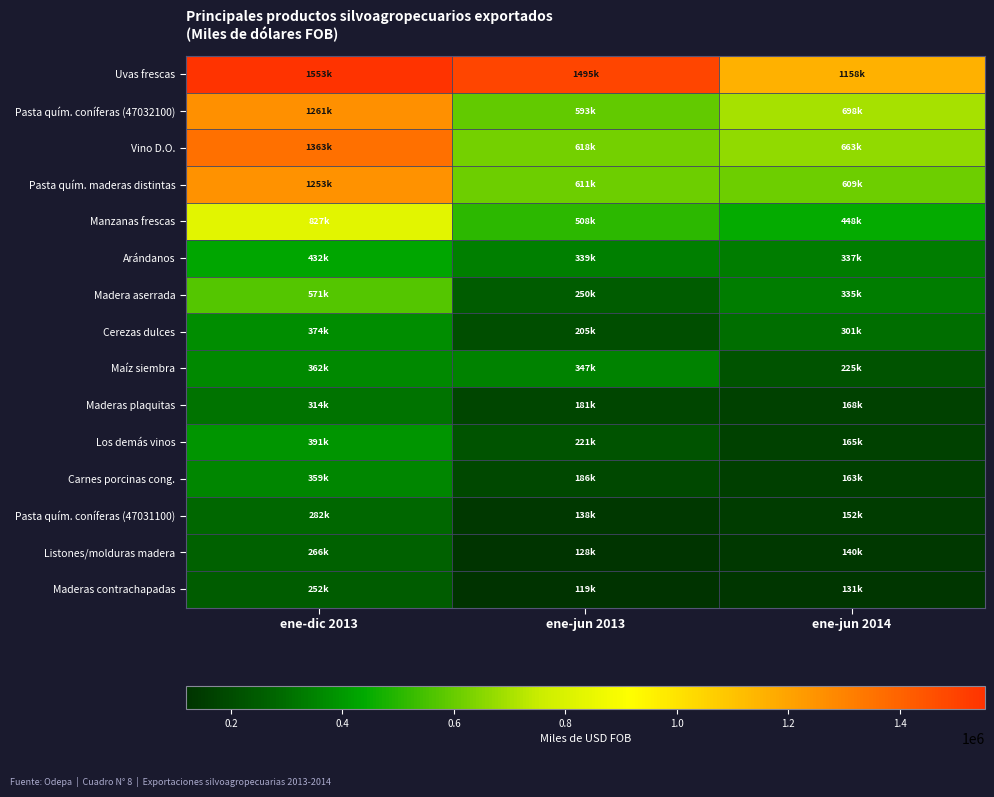

Rank the series by their maximum value, from highest to lowest.

Uvas frescas, Vino D.O., Pasta quím. coníferas (47032100), Pasta quím. maderas distintas, Manzanas frescas, Madera aserrada, Arándanos, Los demás vinos, Cerezas dulces, Maíz siembra, Carnes porcinas cong., Maderas plaquitas, Pasta quím. coníferas (47031100), Listones/molduras madera, Maderas contrachapadas